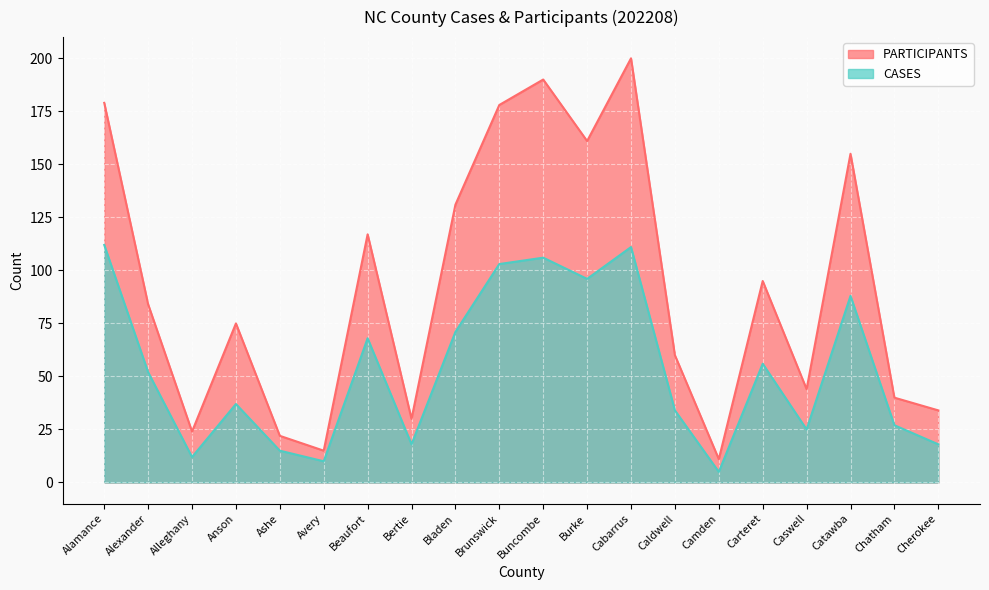

Where is PARTICIPANTS nearest to the value 105?

Carteret